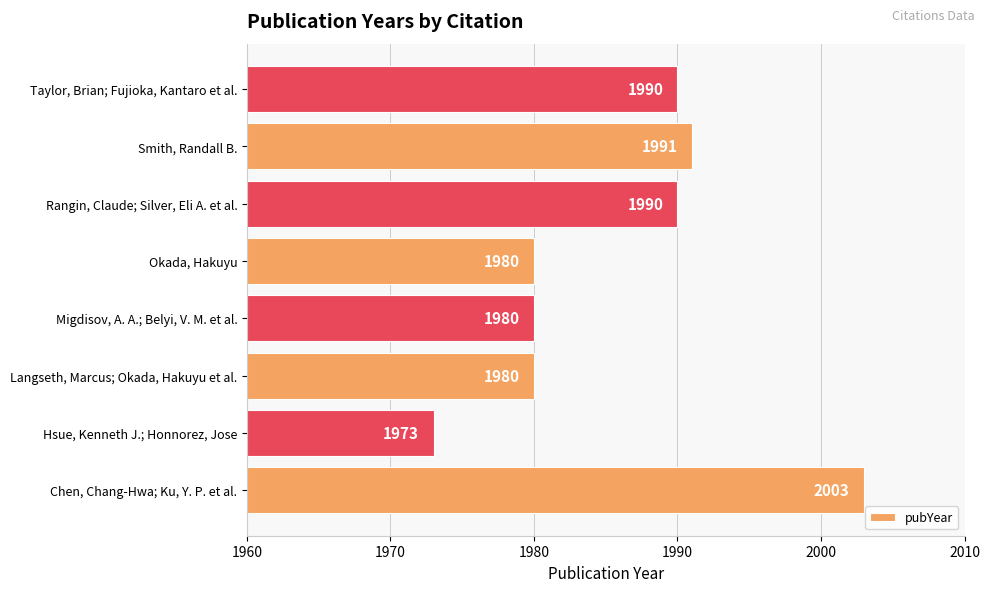

The value at Rangin, Claude; Silver, Eli A. et al. is 1990. True or false?

True